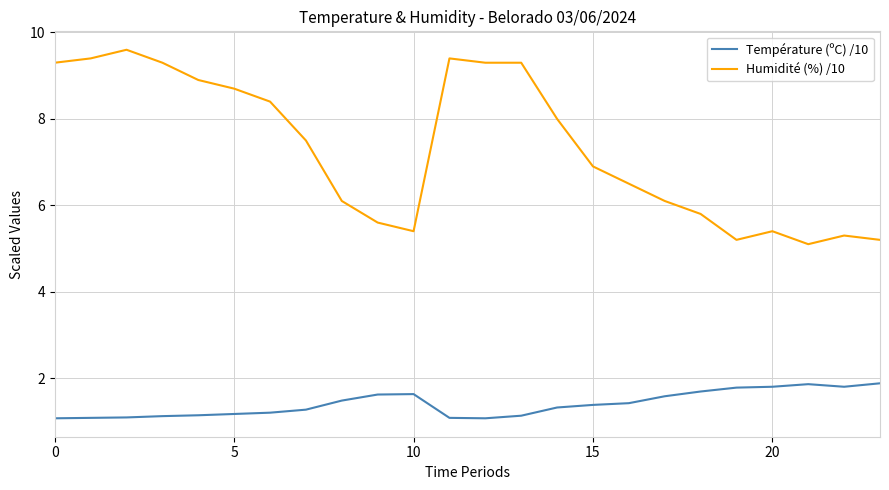

What is the difference between the maximum and minimum values in the Humidité (%) /10 series?

4.5